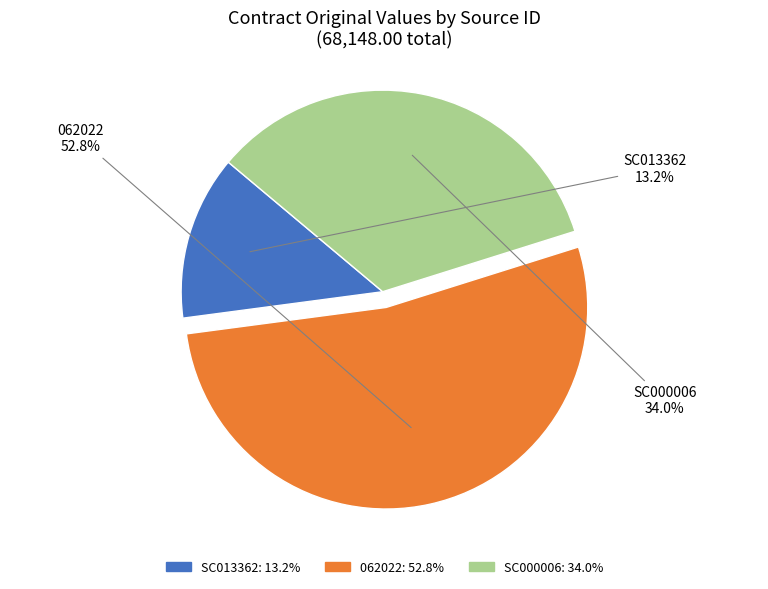

What is the largest slice in the pie chart?

062022